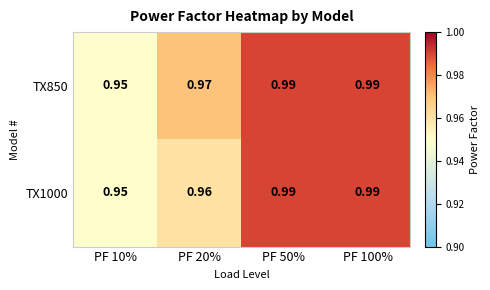

Is the value of TX850 at PF 50% greater than the value of TX1000 at PF 20%?

Yes